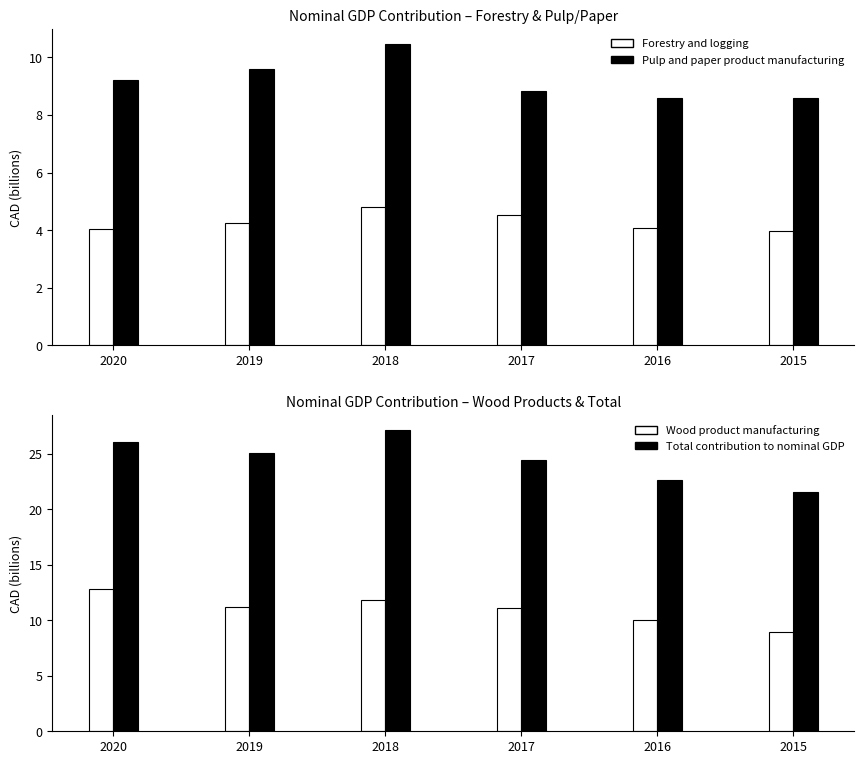

What is the difference between the highest and lowest values at 2018?

22.3